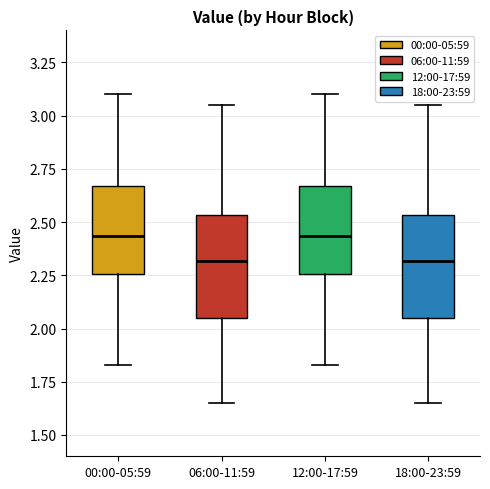

Reading left to right, read every box against the y-axis: the position of its median line, the range the box covers, and the ends of its whiskers. The values are not printed on the chart, so give them approximately, as read against the axis.

00:00-05:59: median 2.45, box 2.25 to 2.65, whiskers 1.85 to 3.10
06:00-11:59: median 2.30, box 2.05 to 2.55, whiskers 1.65 to 3.05
12:00-17:59: median 2.45, box 2.25 to 2.65, whiskers 1.85 to 3.10
18:00-23:59: median 2.30, box 2.05 to 2.55, whiskers 1.65 to 3.05